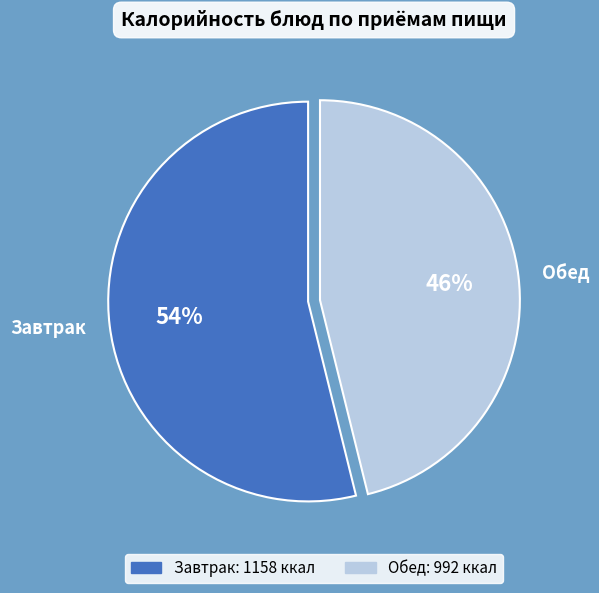

To the nearest percent, what is the difference between the largest and smallest slice percentages?

8%